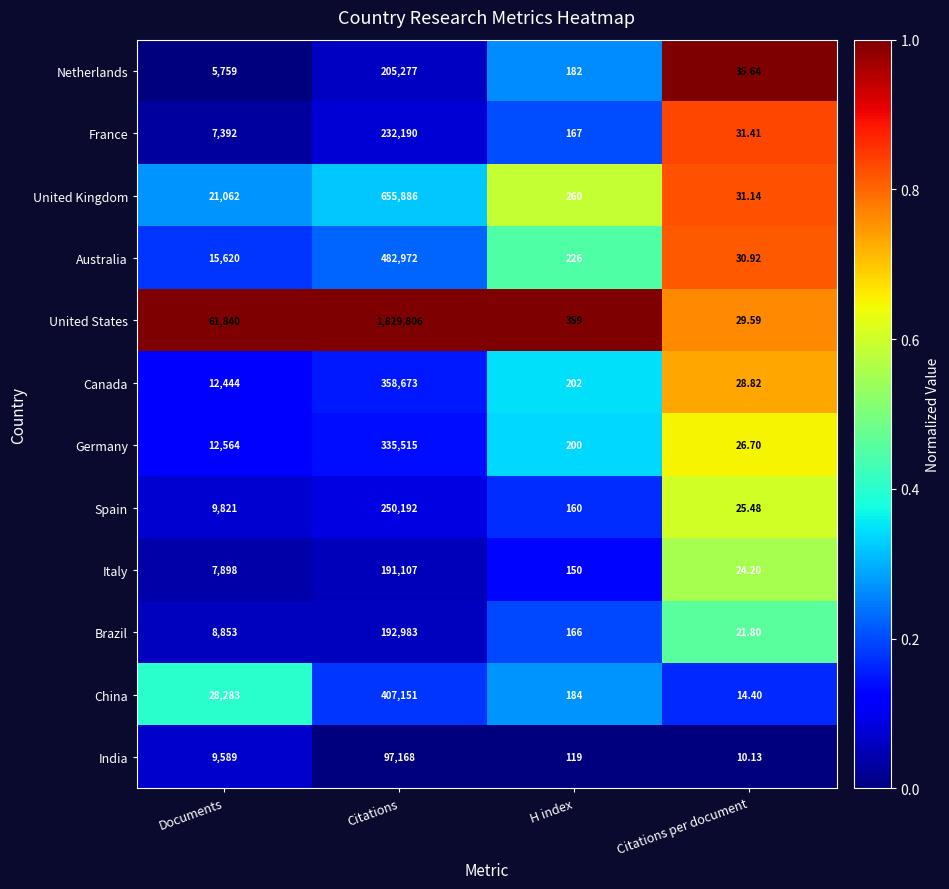

Which category has the highest value in the Italy series?

Citations